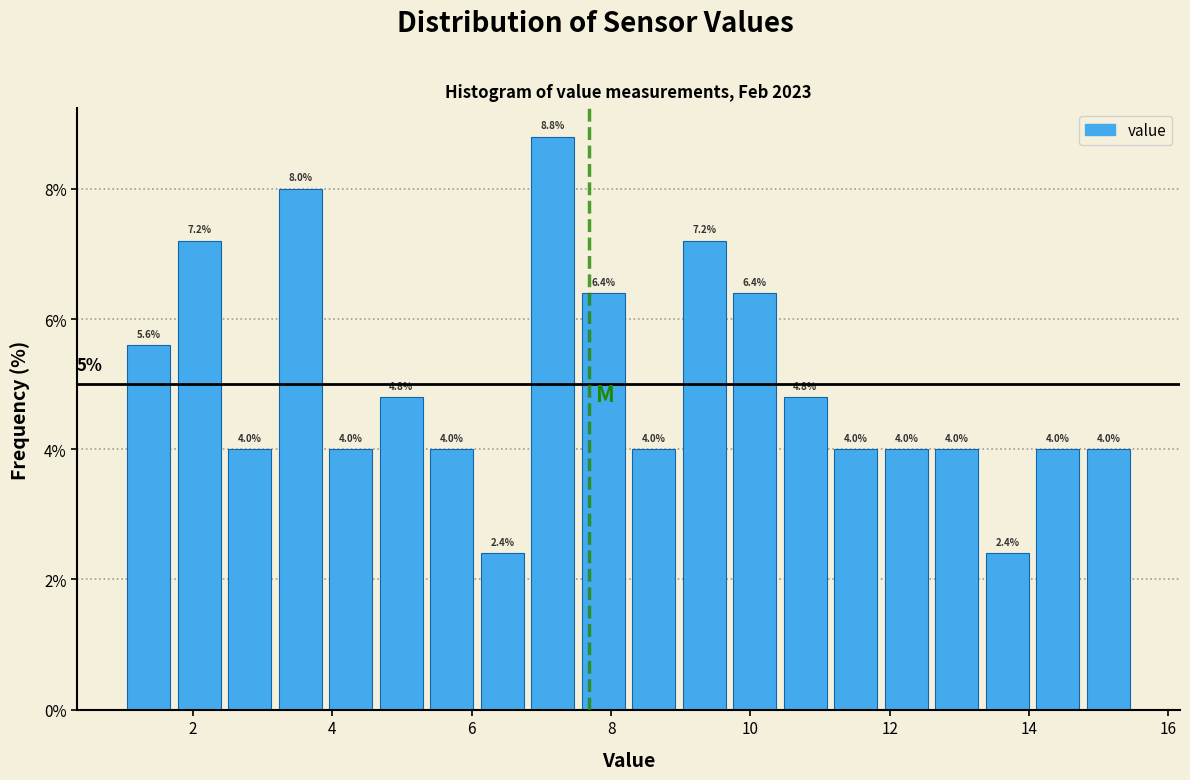

Around what value on the x-axis is the tallest bar? Give the approximate position of its centre, as read against the axis.

7.2